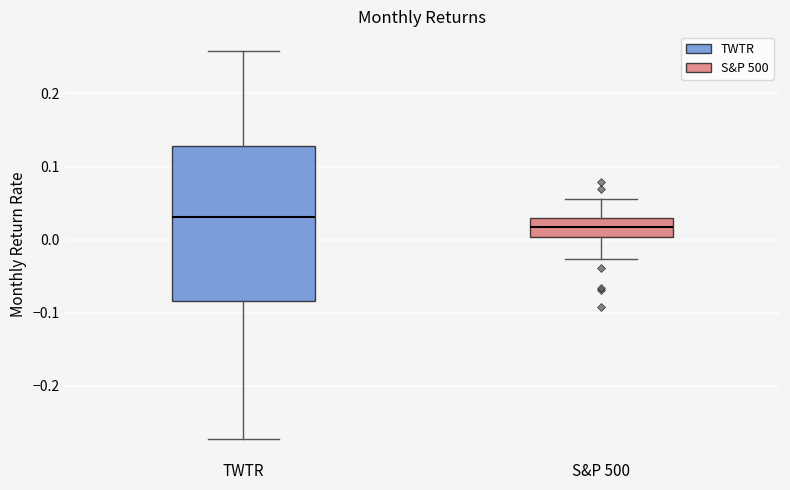

Where is the lower edge of the box for S&P 500 on the y-axis? The values are not printed on the chart, so give them approximately, as read against the axis.

0.00